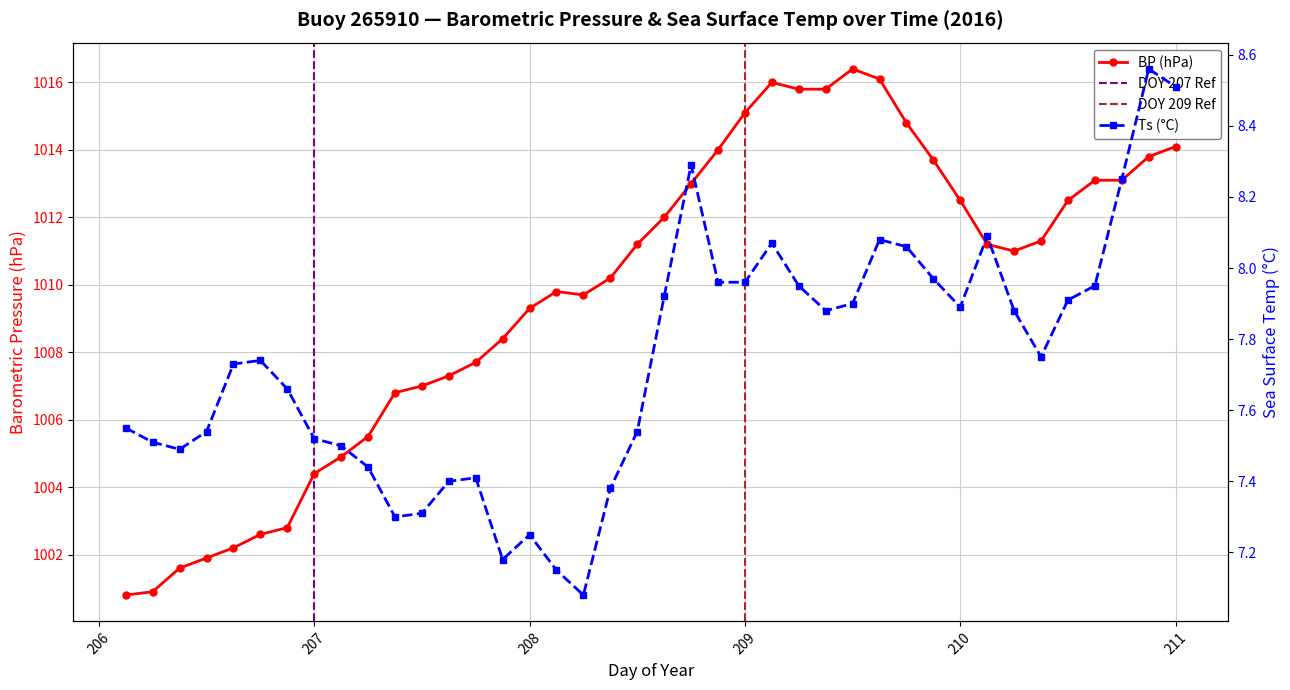

Which series has the largest total across all categories?

BP